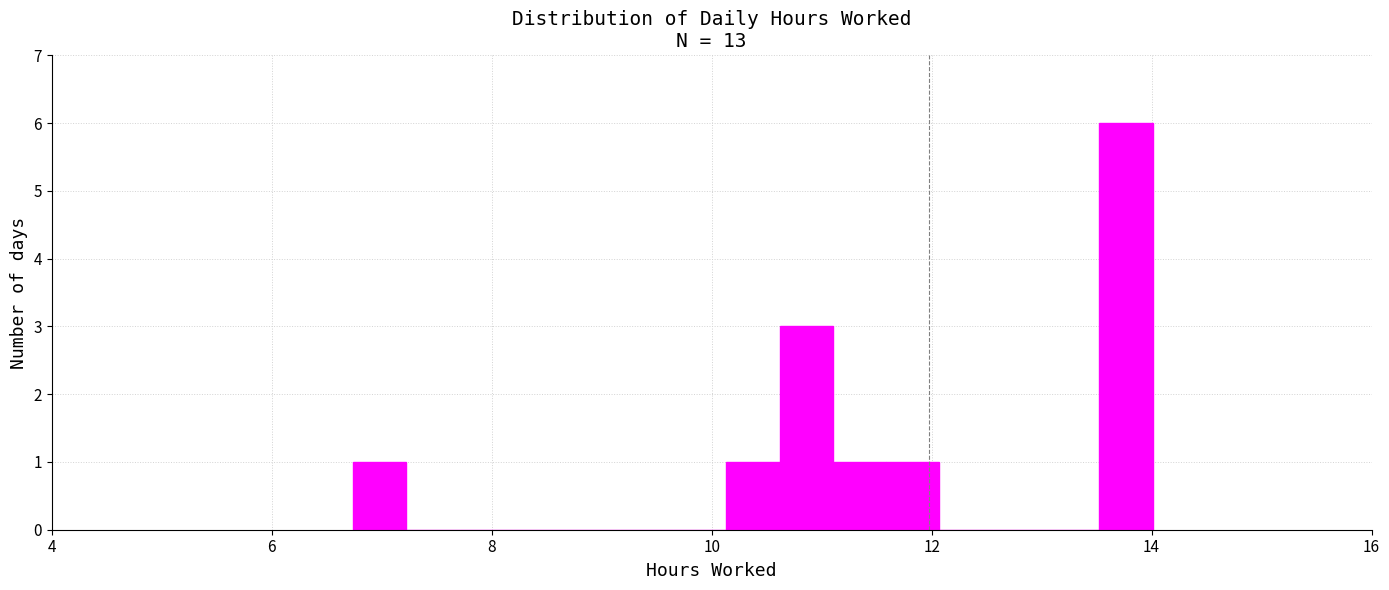

Read against the x-axis, roughly where is the centre of the tallest bar?

13.8